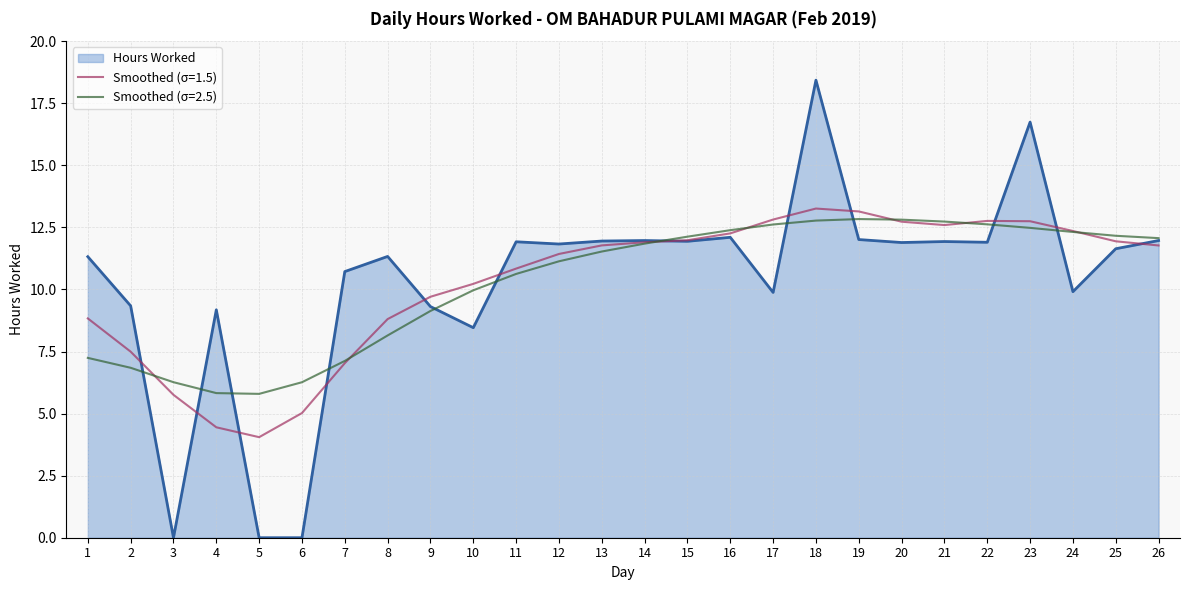

Which label corresponds to the largest value in the chart?

18